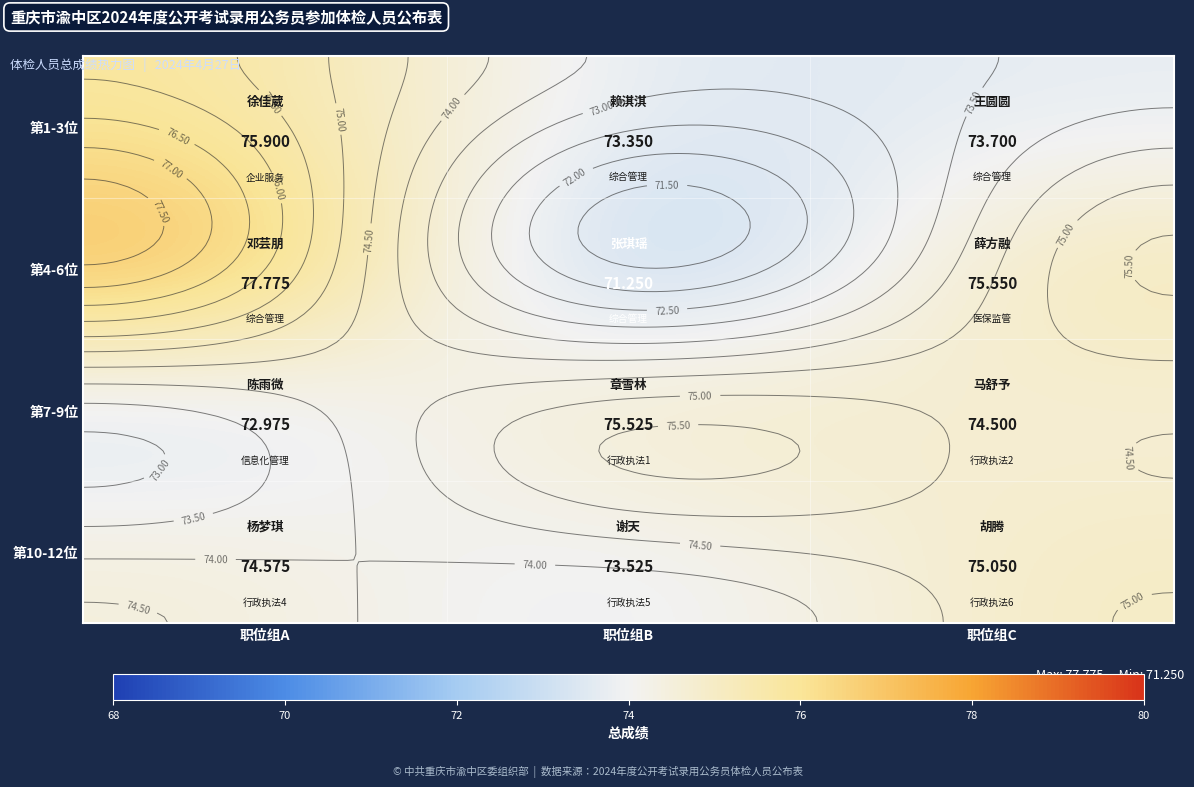

Is the value of 第1-3位 at 职位组A greater than the value of 第4-6位 at 职位组A?

No